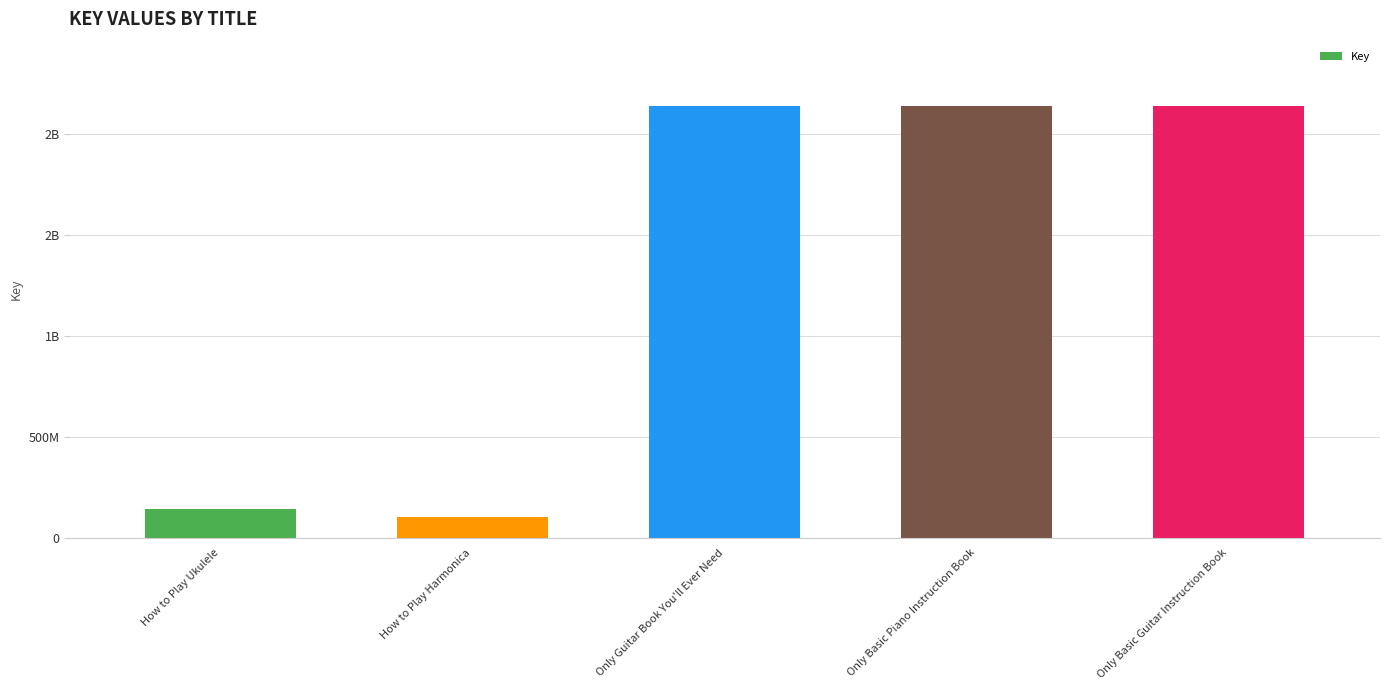

Does the chart contain stacked bars?

No